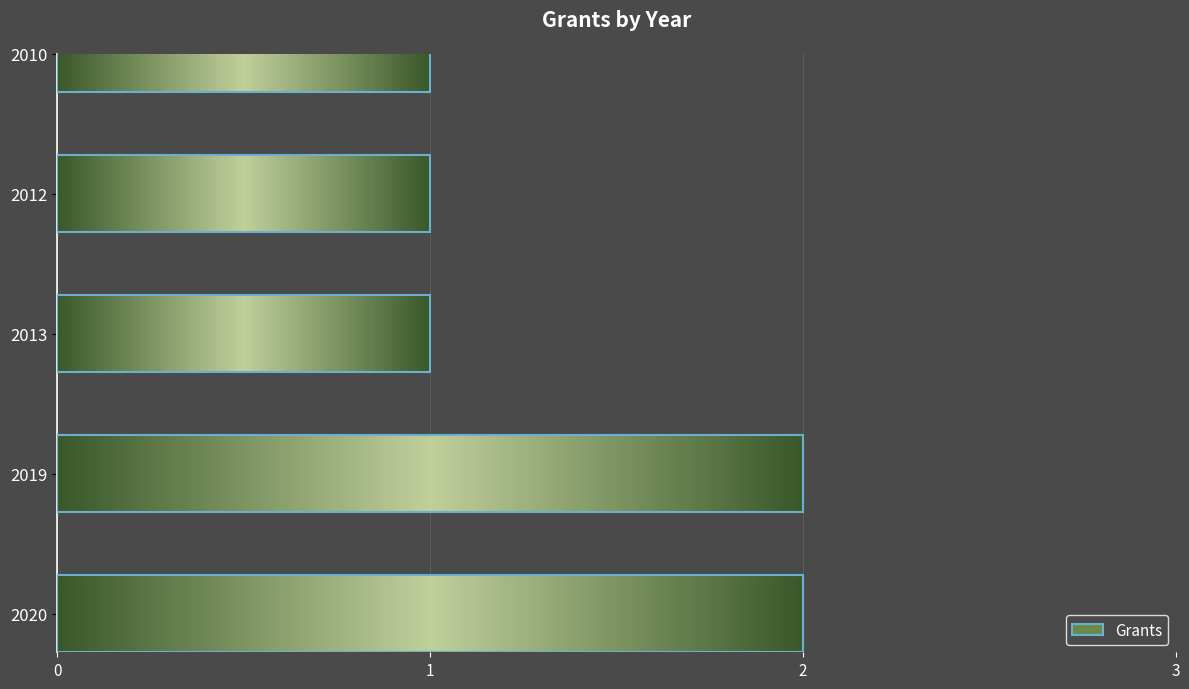

What is the difference between the values at 2019 and 2012?

1